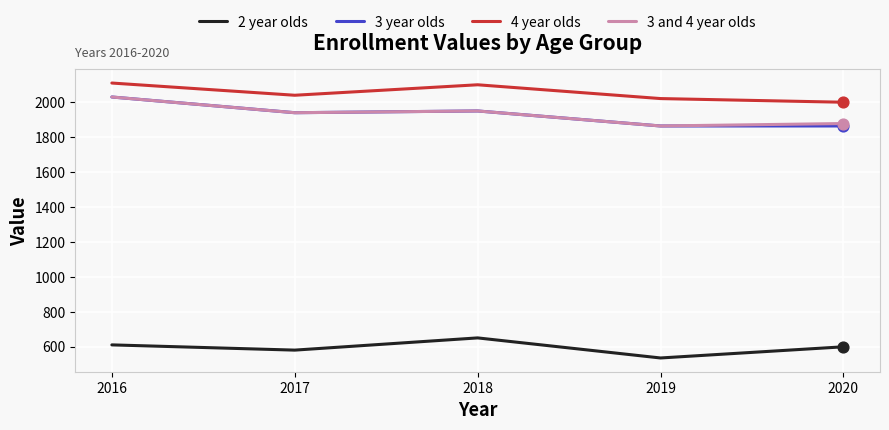

Which series has the largest total across all categories?

4 year olds